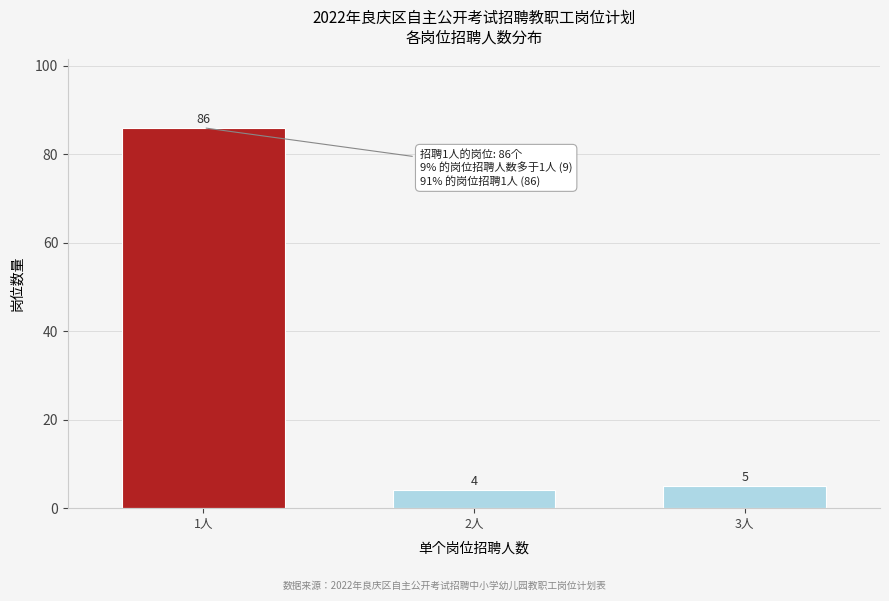

Reading right to left, extract all data points from this chart.

3人=5	2人=4	1人=86